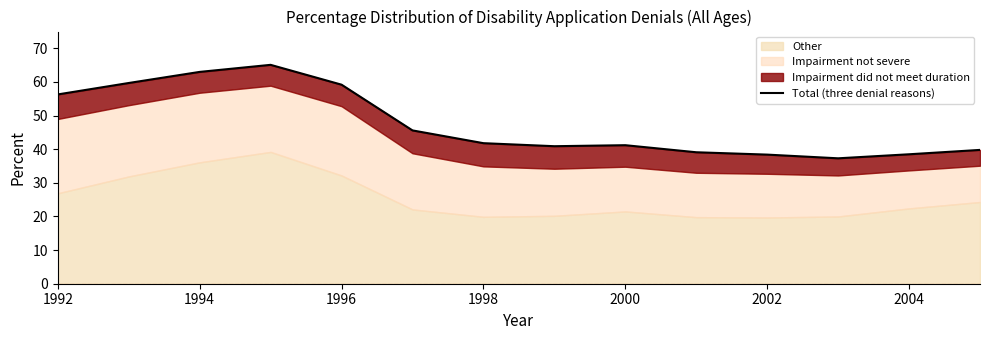

Does the chart display data point markers on the line(s)?

No